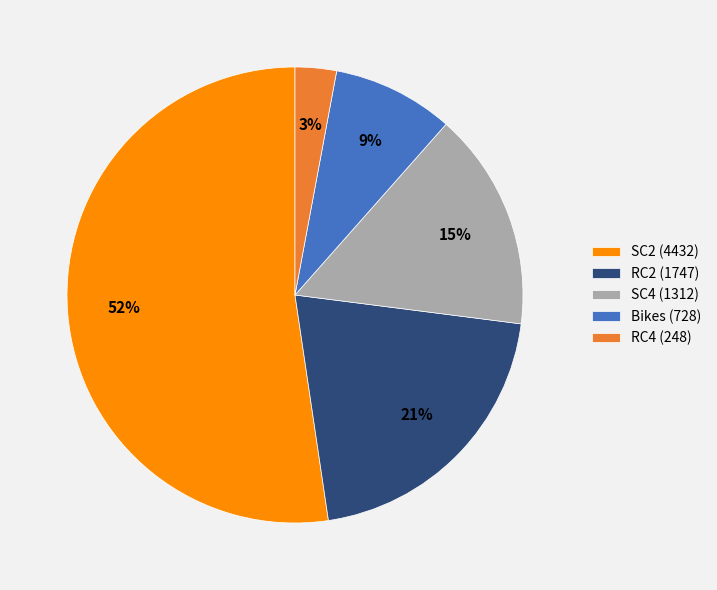

What is the ratio of the value at RC2 (1747) to the value at RC4 (248)?

7.0